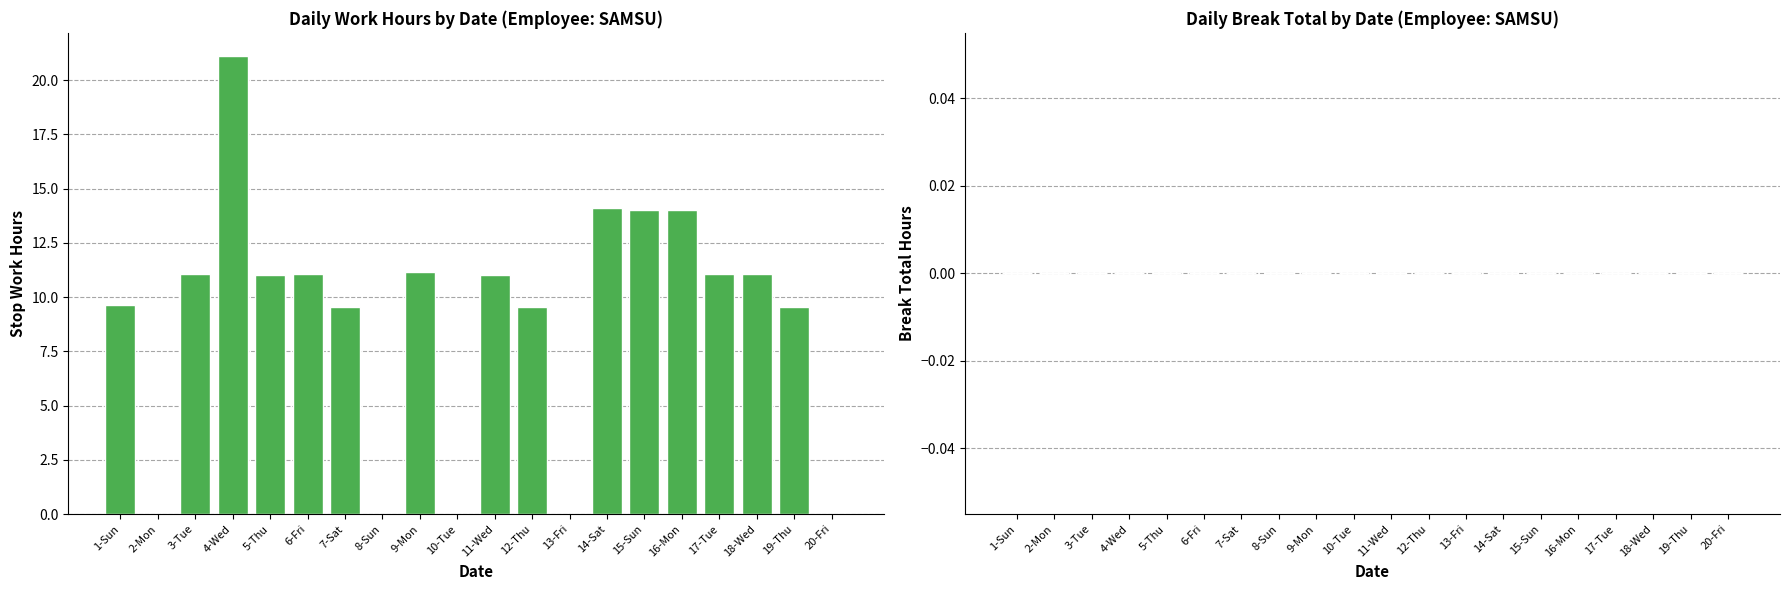

What is the sum of all values?

179.1